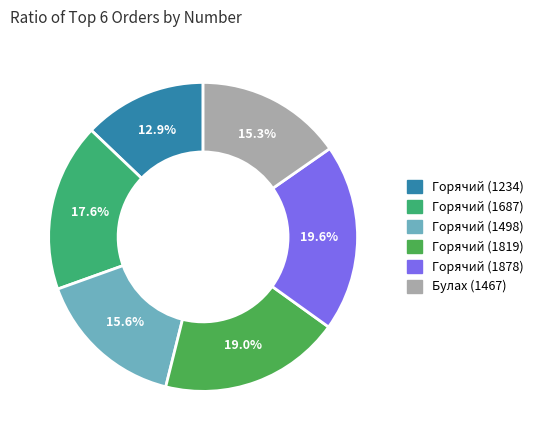

How many slices are in this pie chart?

6